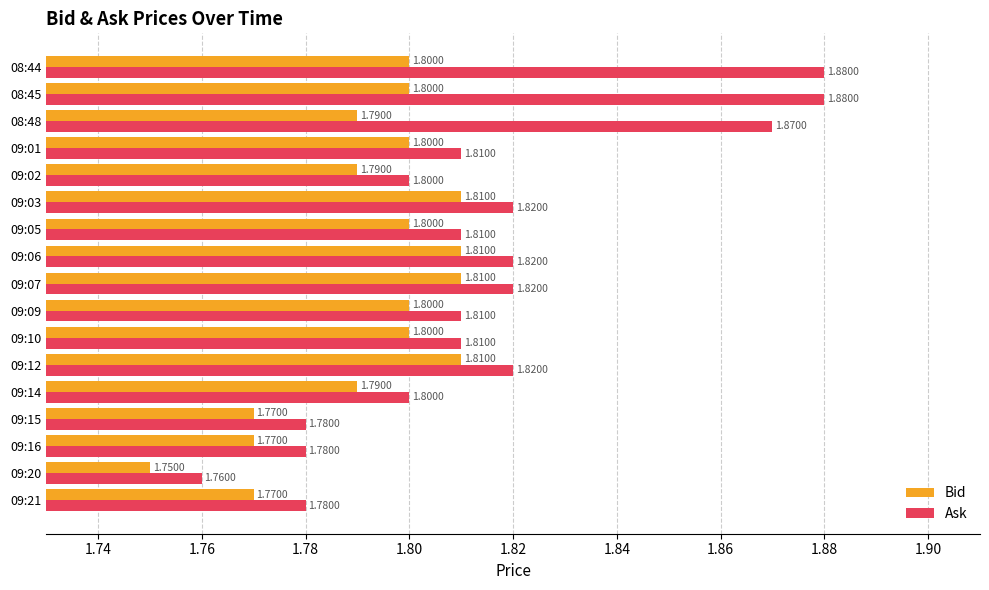

What is the sum of the Bid values at 08:44 and 09:16?

3.6